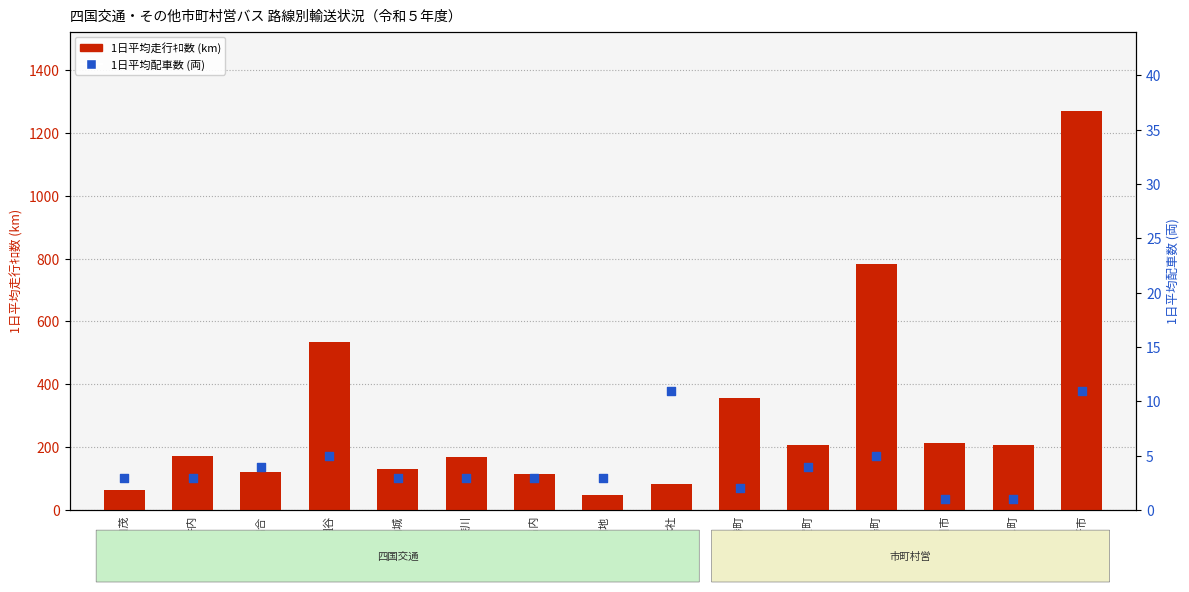

Which series reaches the minimum Y coordinate?

1日平均配車数 (両)